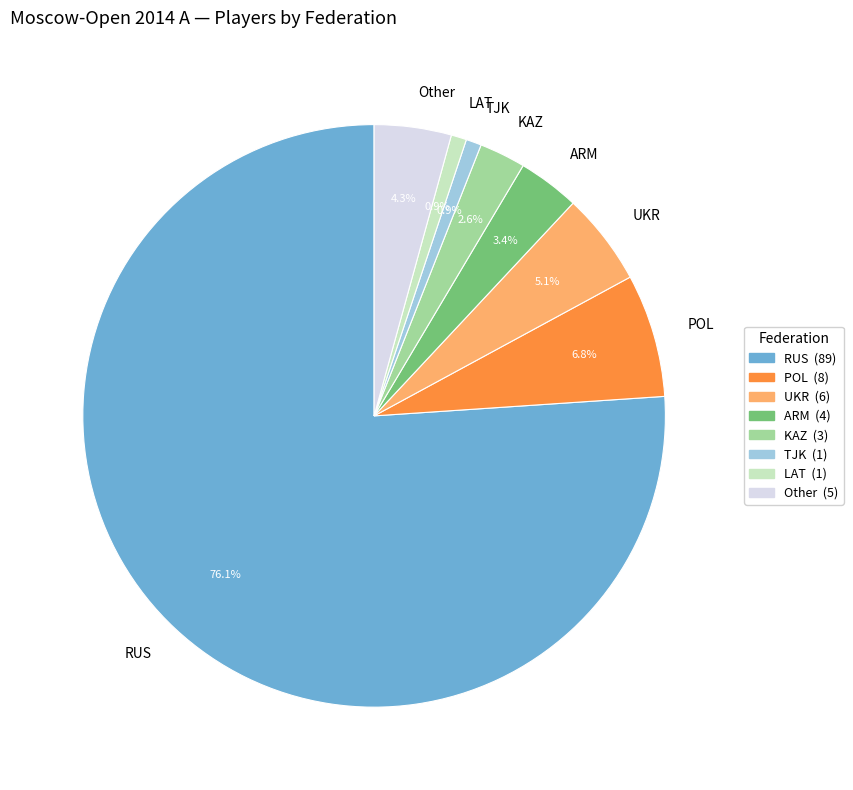

Approximately how many times larger is the value at ARM compared to UKR?

0.7